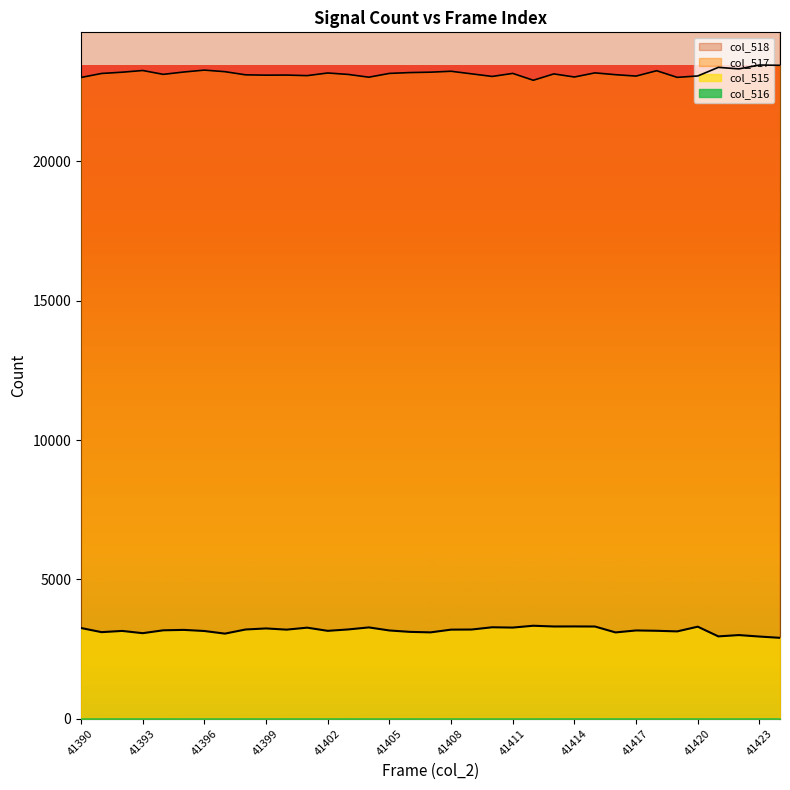

Approximately how many times larger is the value at 41402 compared to 41417?

1.0